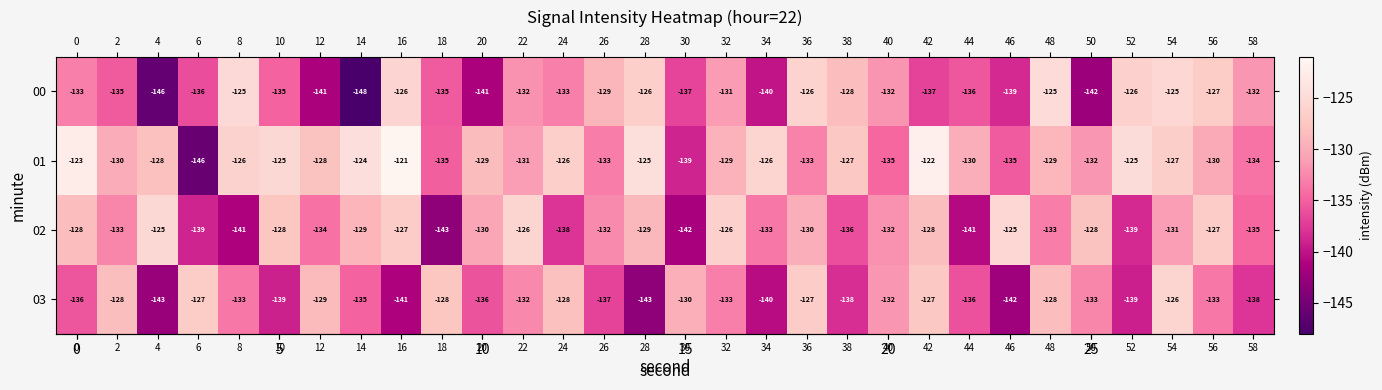

What is the difference between the 00 values at 24 and 20?

8